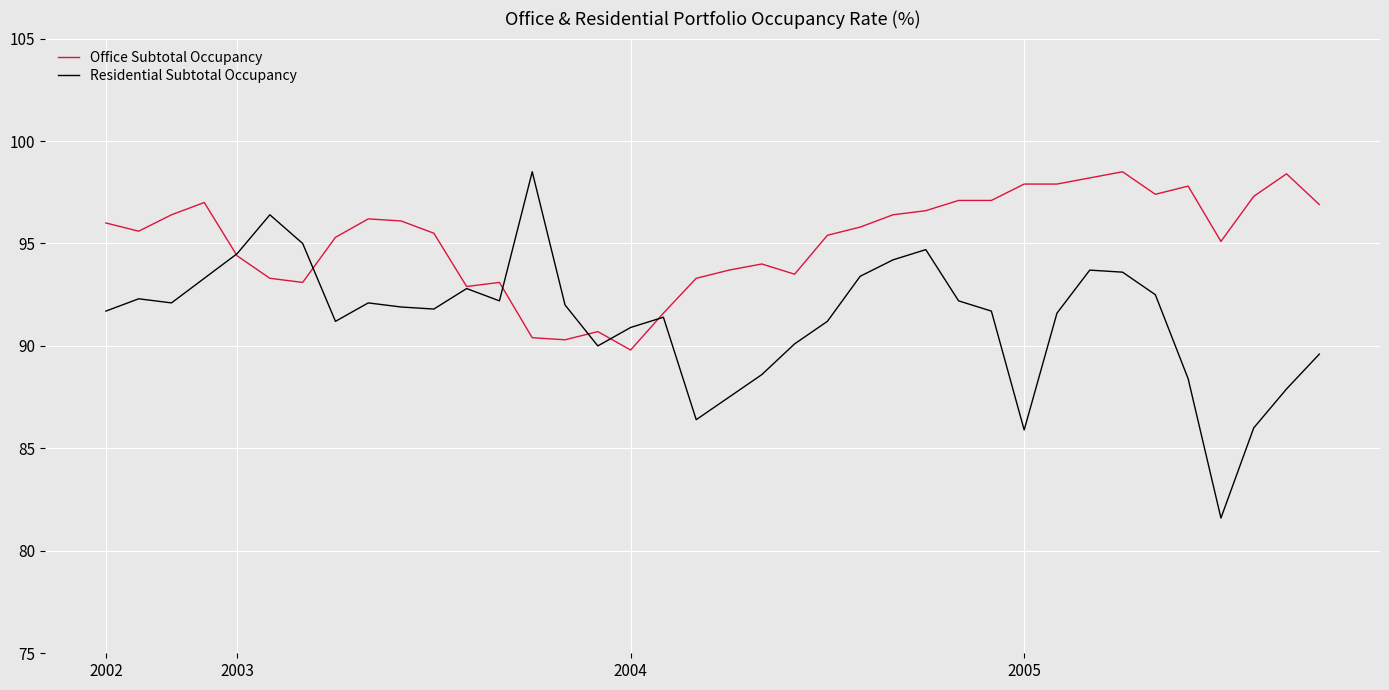

What is the greatest value displayed?

98.5